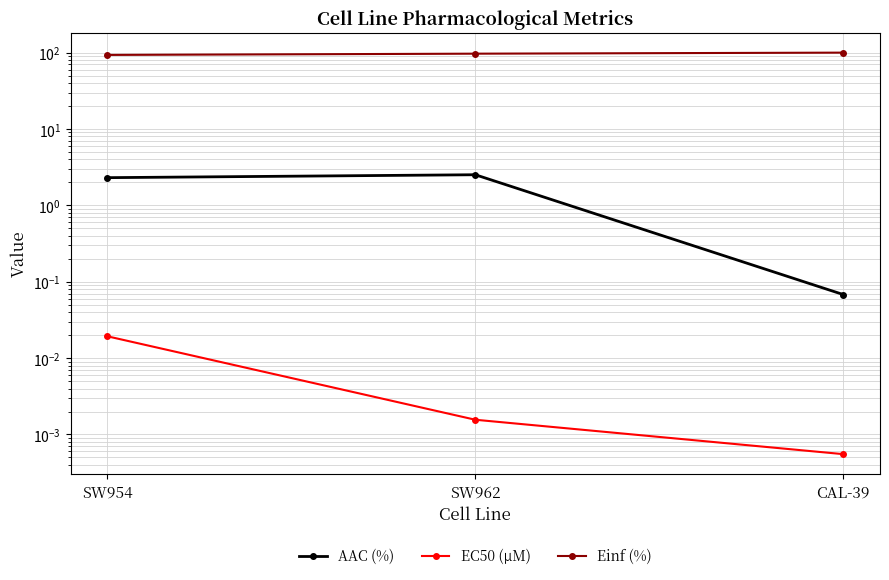

Which series has the largest range (max minus min)?

Einf (%)